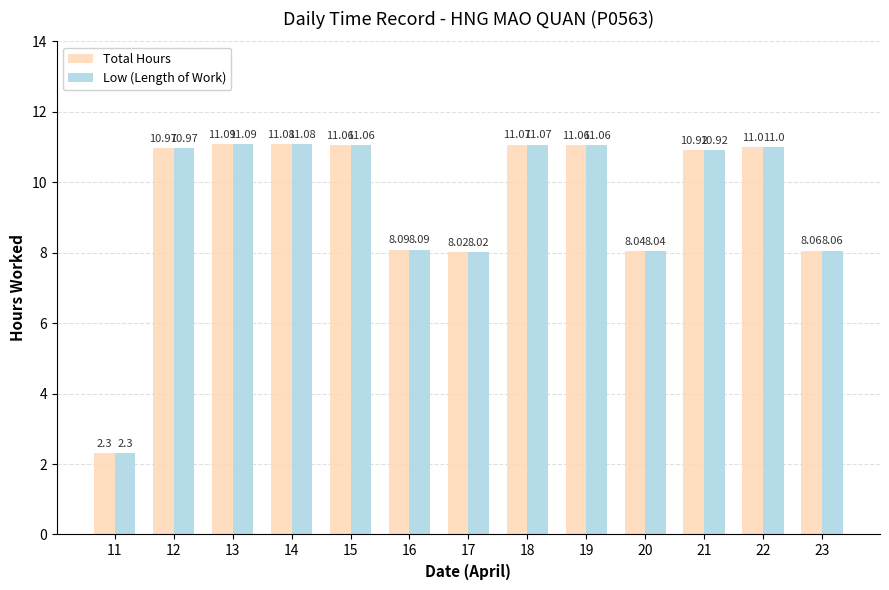

What is the average value of the Total Hours series?

9.4